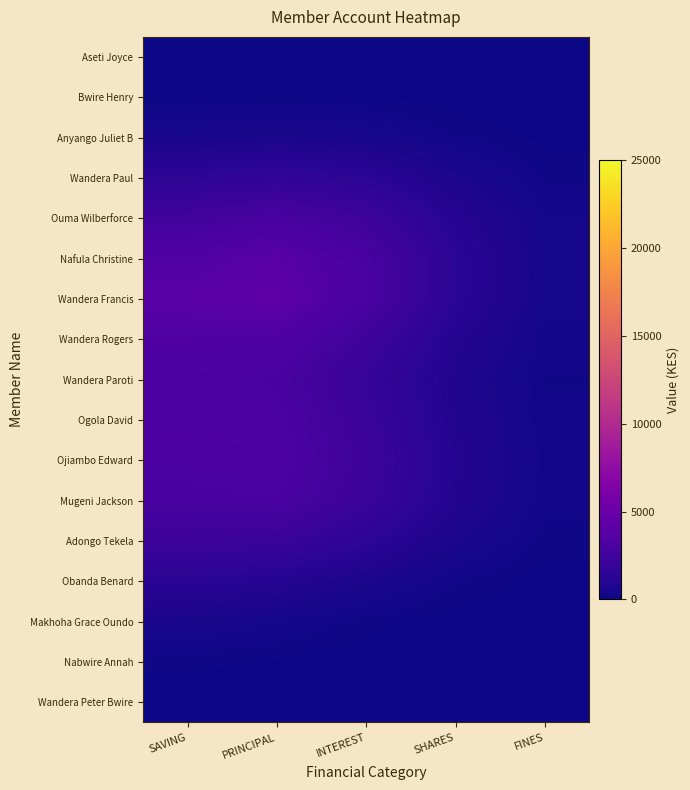

Is it true that Makhoha Grace Oundo equals 325.3 at PRINCIPAL?

True